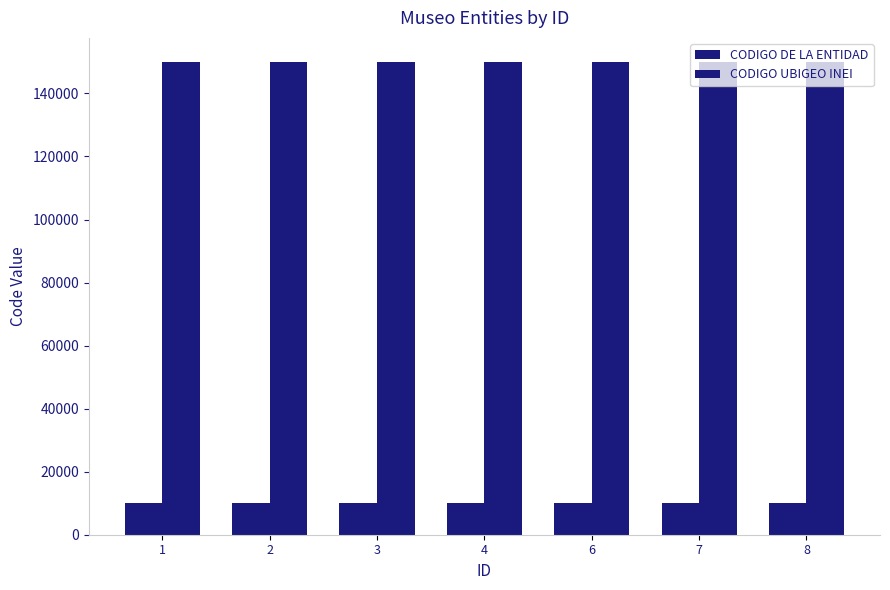

Does the chart contain stacked bars?

No